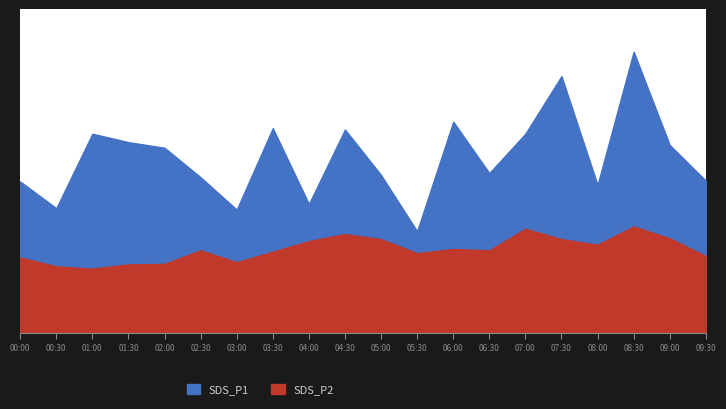

At 04:00, list the series in order from largest to smallest.

SDS_P1, SDS_P2